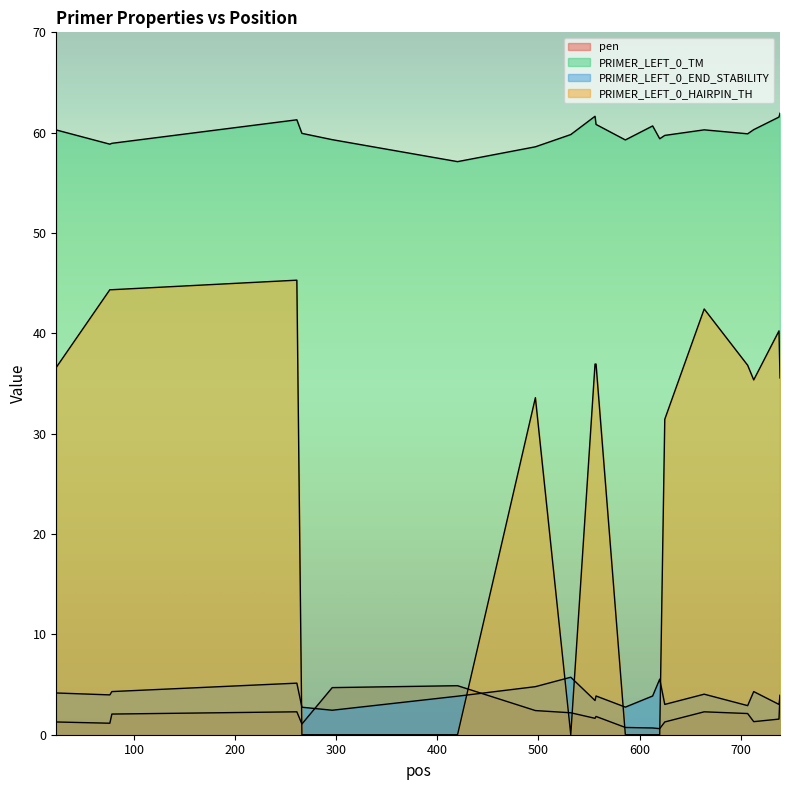

List the labels in order of PRIMER_LEFT_0_HAIRPIN_TH value, smallest first.

266, 296, 420, 532, 586, 613, 620, 625, 497, 713, 739, 23, 707, 556, 557, 738, 664, 76, 78, 261